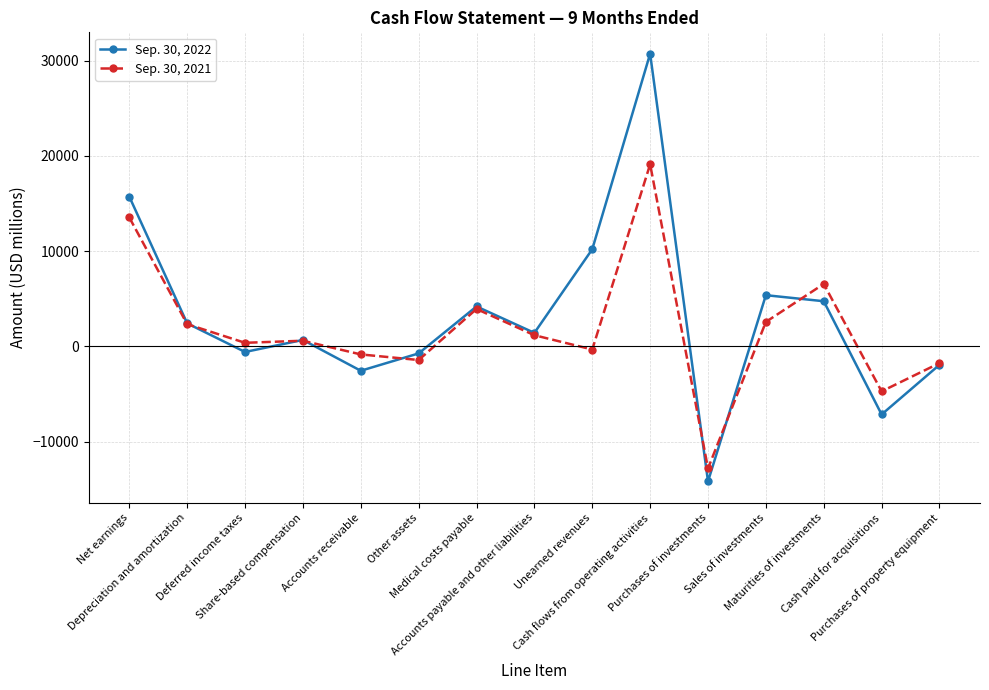

List the series in order of their peak value, highest first.

Sep. 30, 2022, Sep. 30, 2021